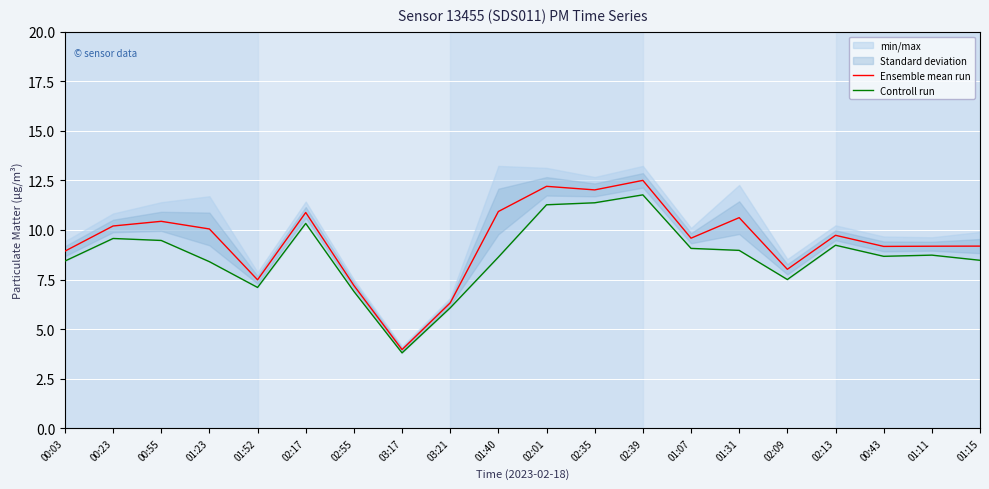

What is the minimum value for Ensemble mean run?

4.0